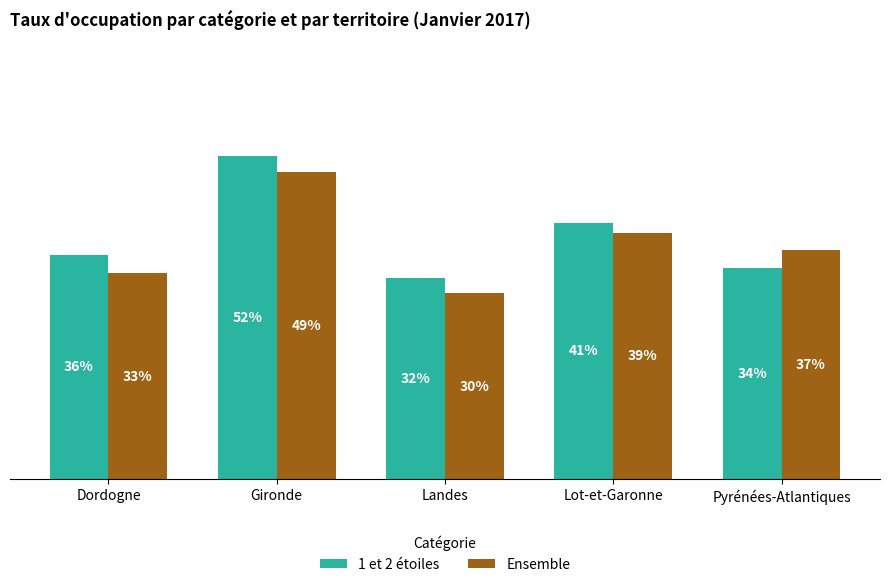

The value of Ensemble at Lot-et-Garonne is 11.3. True or false?

False